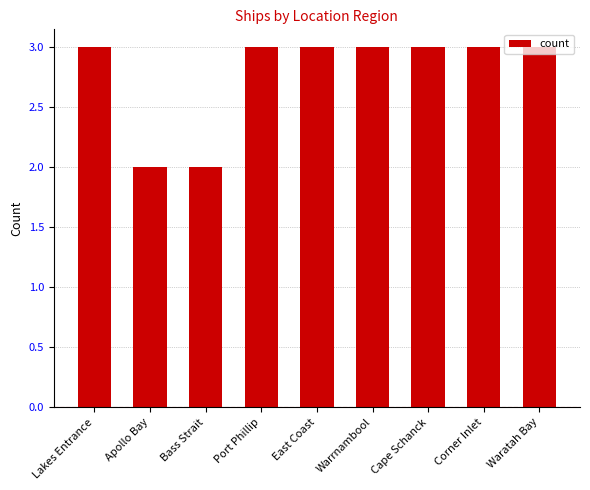

Read the value at Cape Schanck.

3